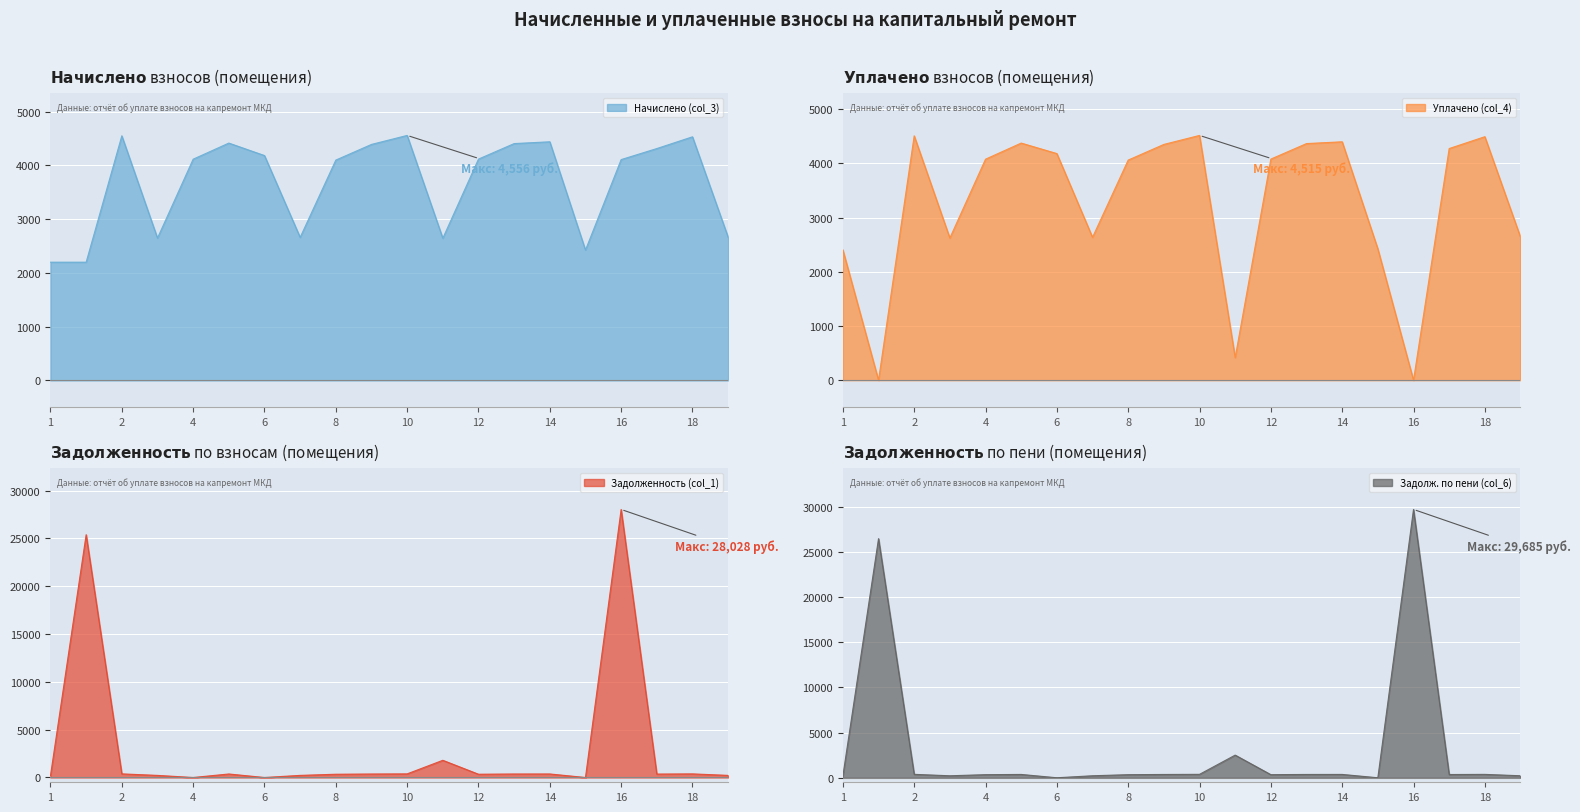

What is the label of the 5th point from the right?

15